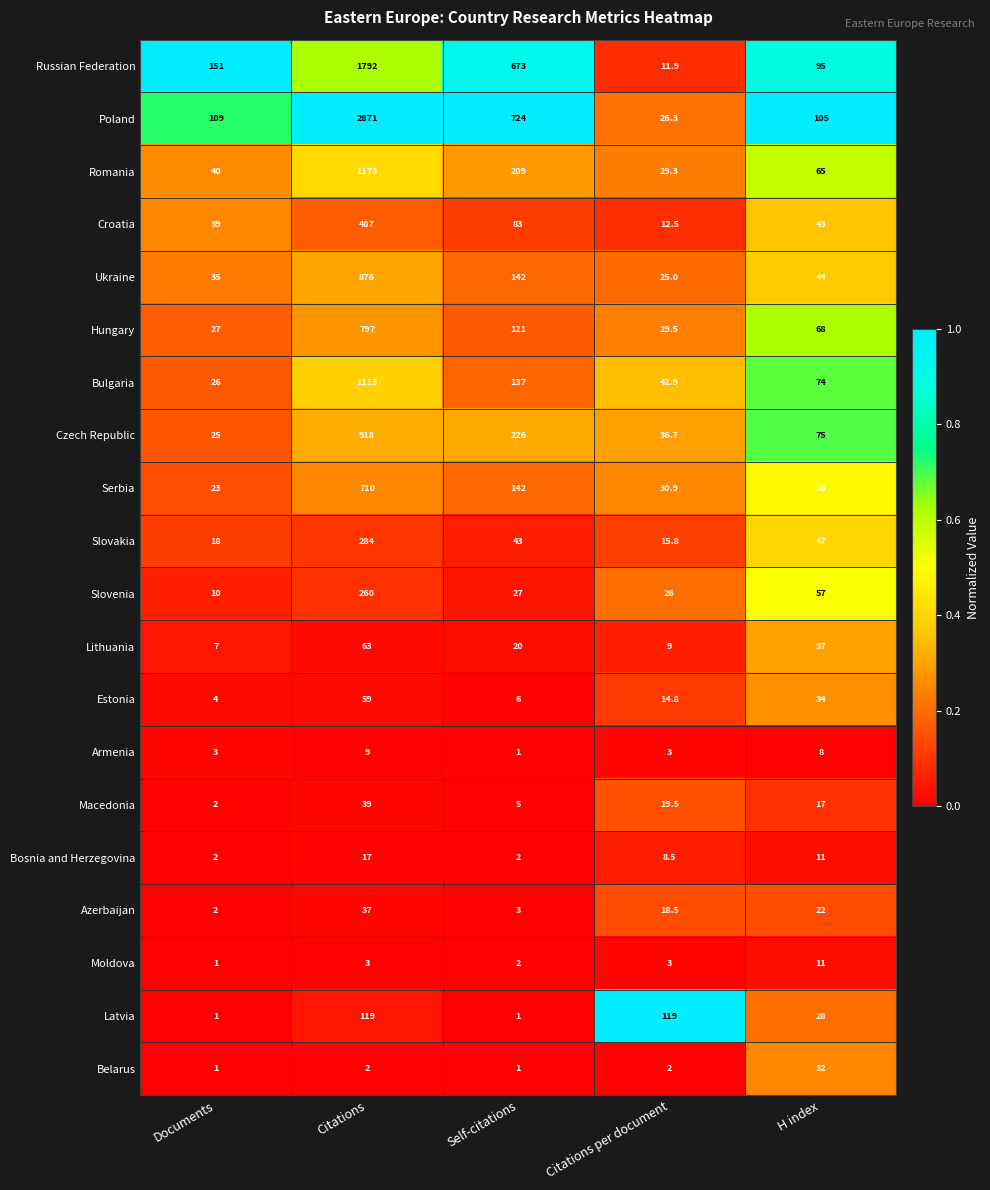

Rank the series at Citations from highest to lowest value.

Poland, Russian Federation, Romania, Bulgaria, Czech Republic, Ukraine, Hungary, Serbia, Croatia, Slovakia, Slovenia, Latvia, Lithuania, Estonia, Macedonia, Azerbaijan, Bosnia and Herzegovina, Armenia, Moldova, Belarus